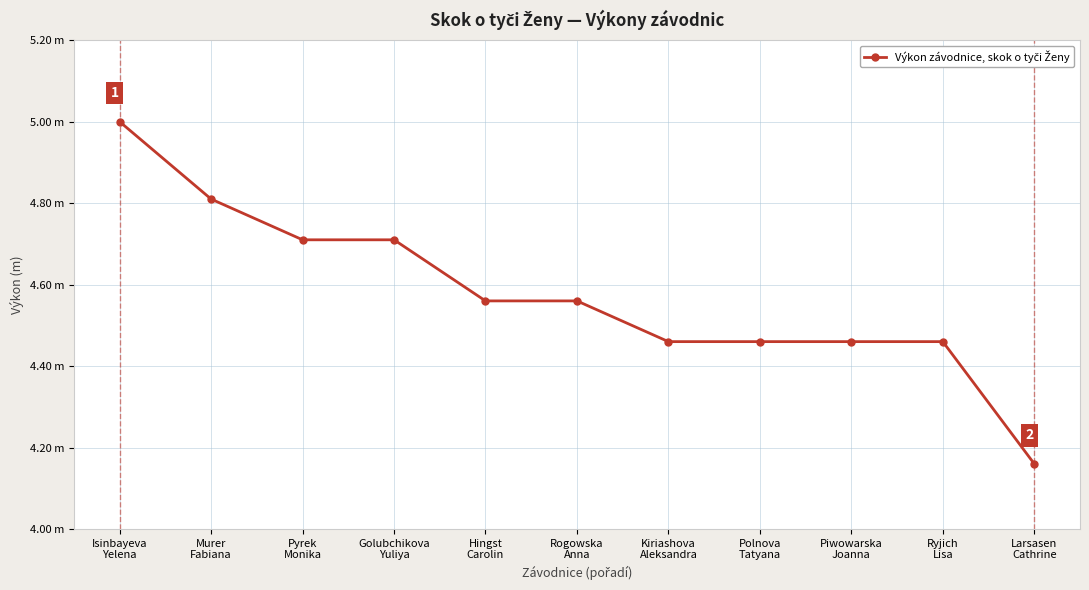

Is this an area chart (filled region under the line)?

No